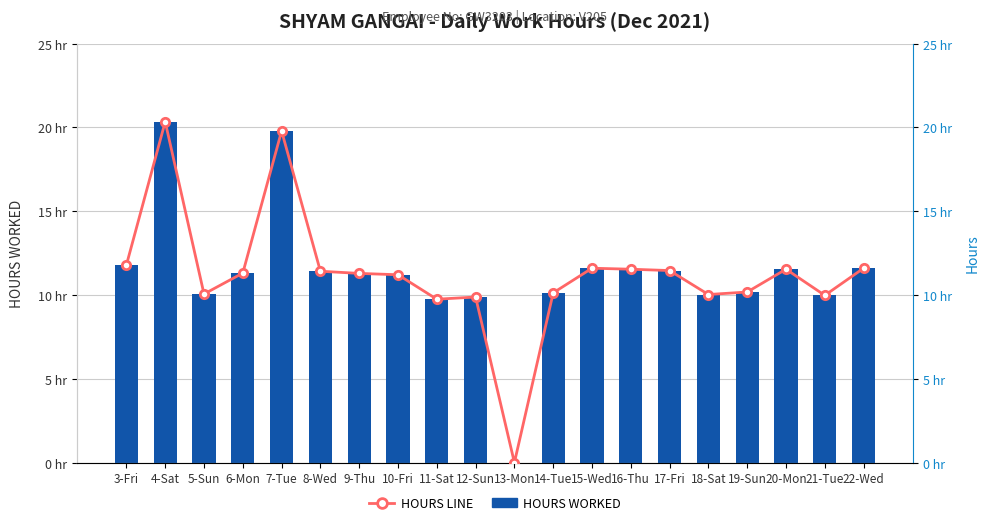

The value of HOURS LINE at 14-Tue is 14.0. True or false?

False